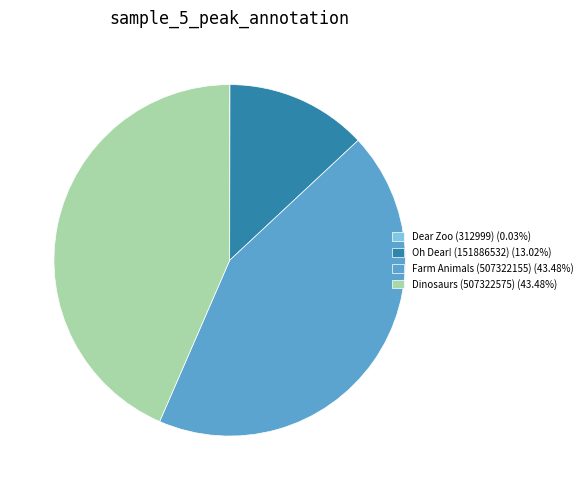

Is there a majority slice in this chart?

No